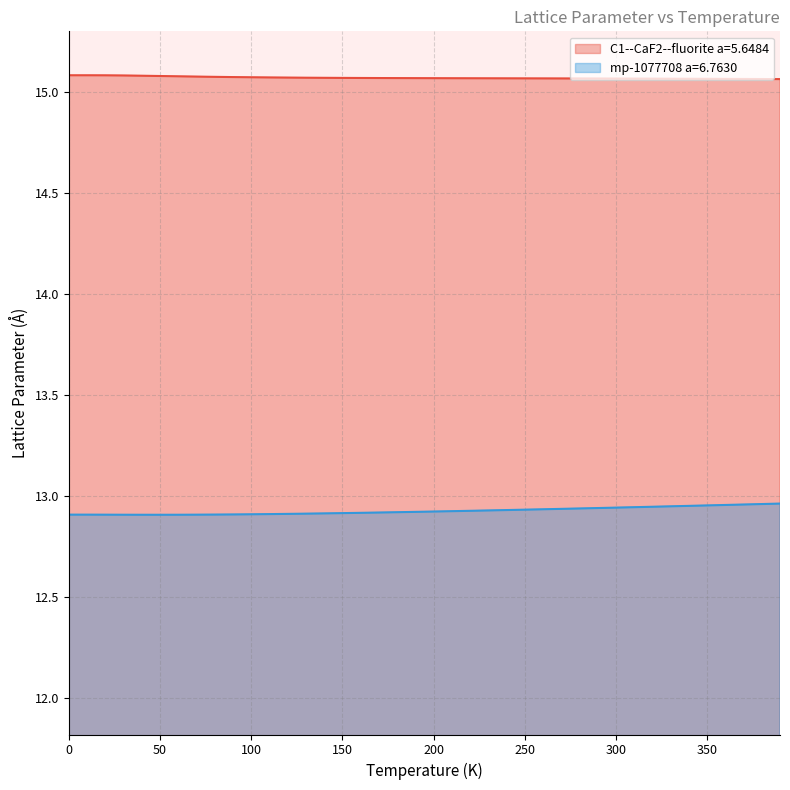

What is the spread (max minus min) of values at 230.0?

2.1